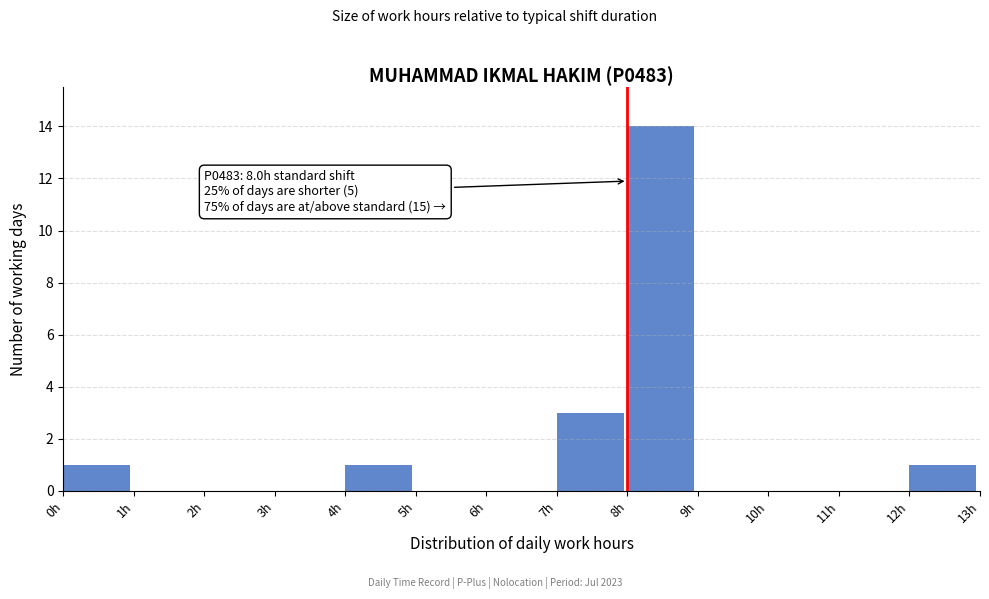

Over which range of the x-axis is the bar tallest?

8 to 9